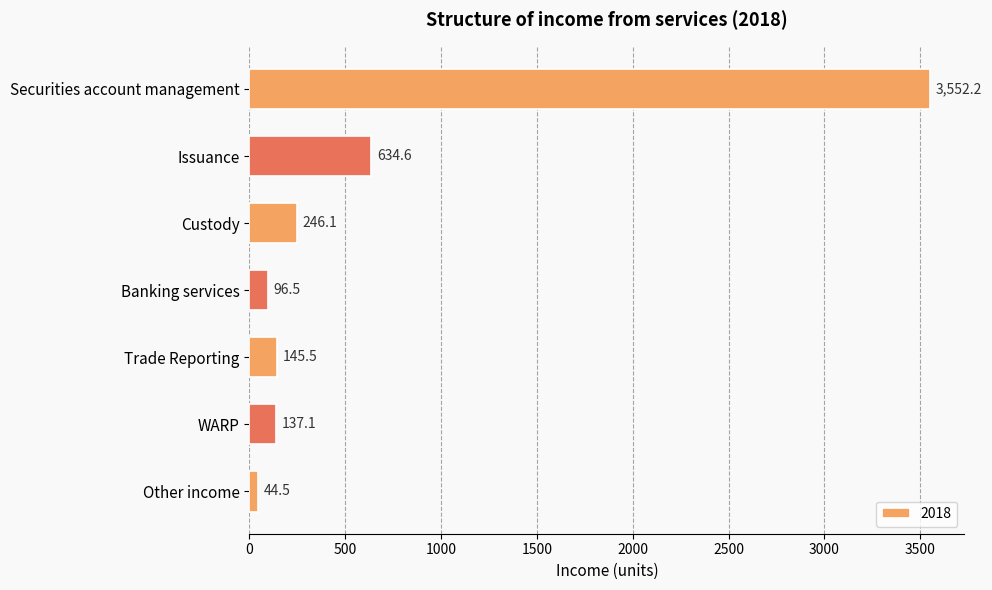

Reading top to bottom, what are all the values shown in this chart?

3552.2	634.6	246.1	96.5	145.5	137.1	44.5